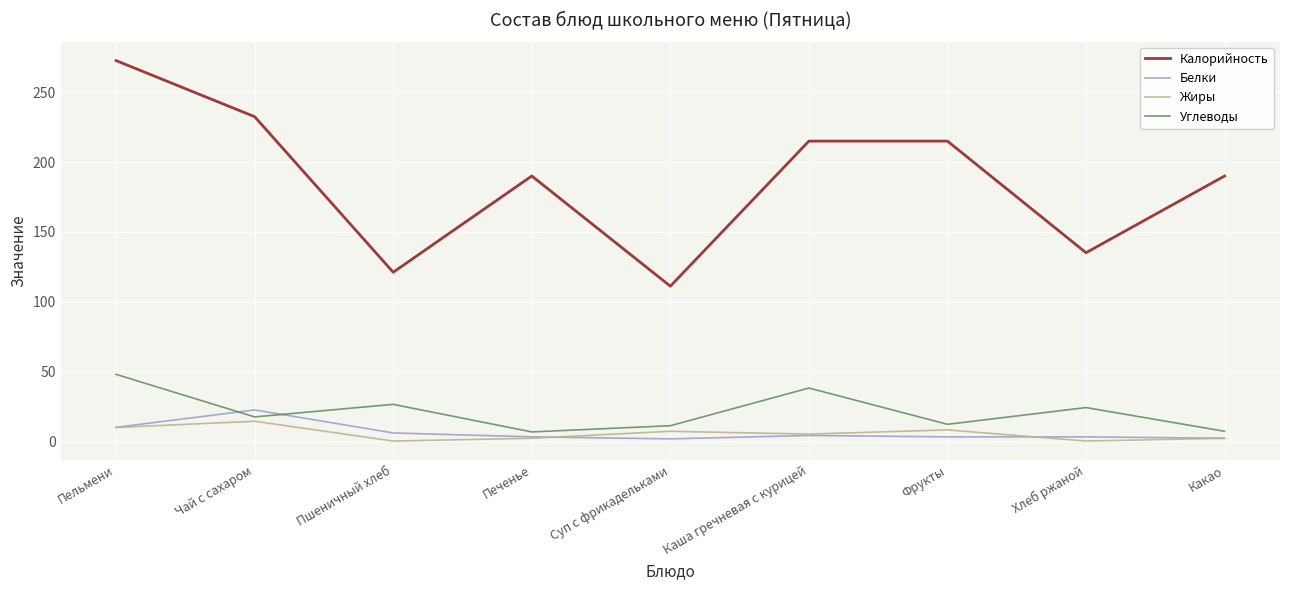

True or false: Белки and Калорийность cross at least once.

False